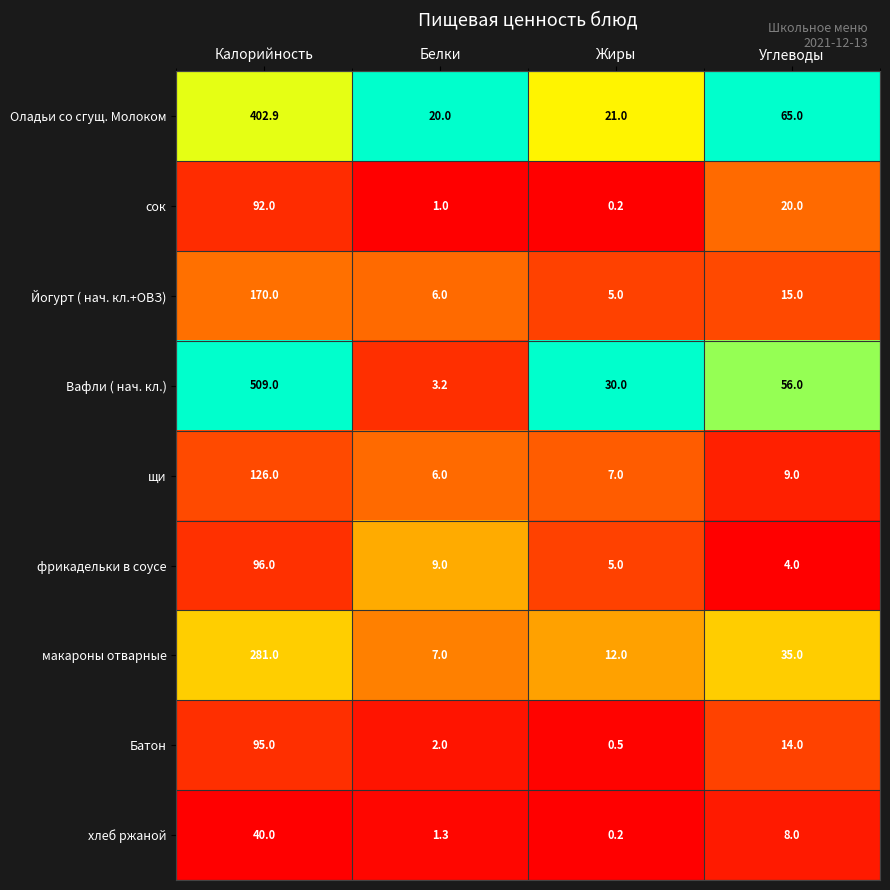

What is the total value across all series at Белки?

55.5